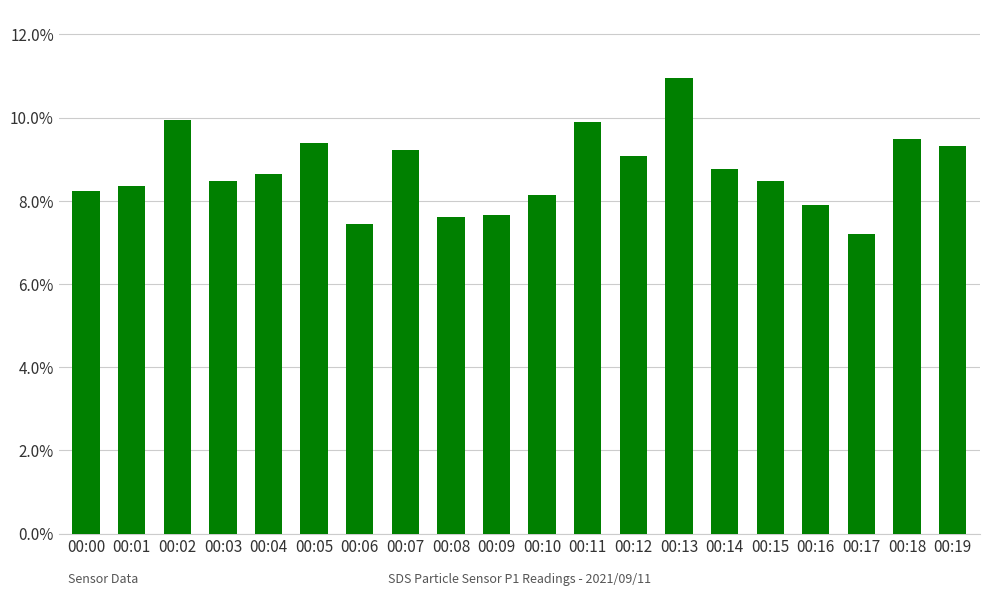

What is the sum of the values at 00:19 and 00:09?

17.0